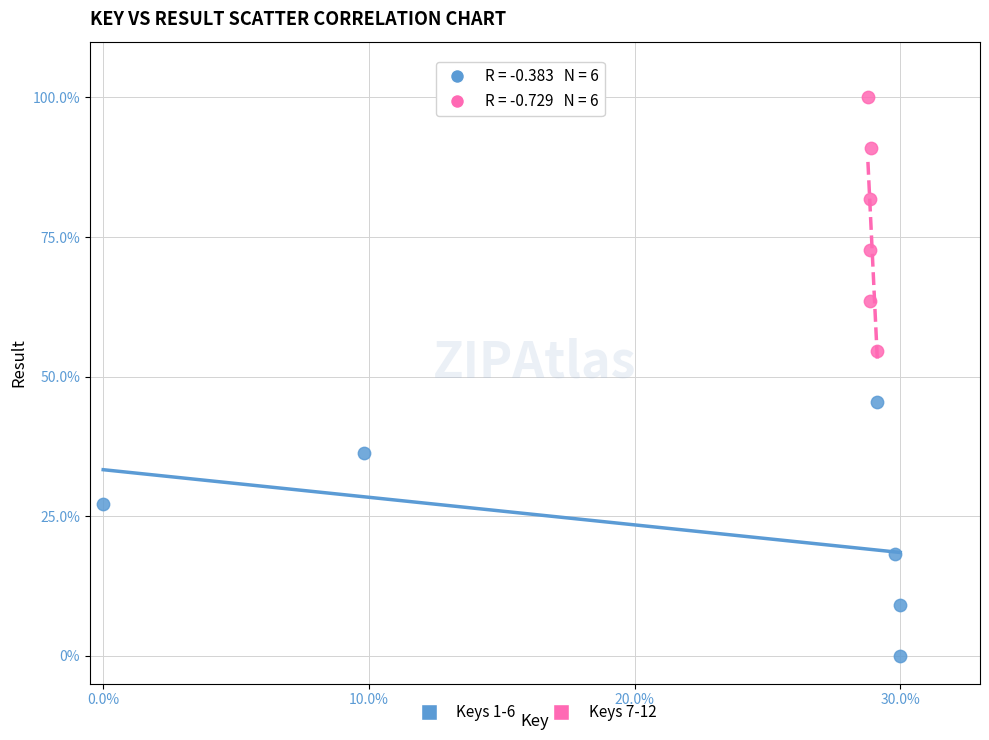

What are all the series names shown in the legend?

Keys 1-6, Keys 7-12